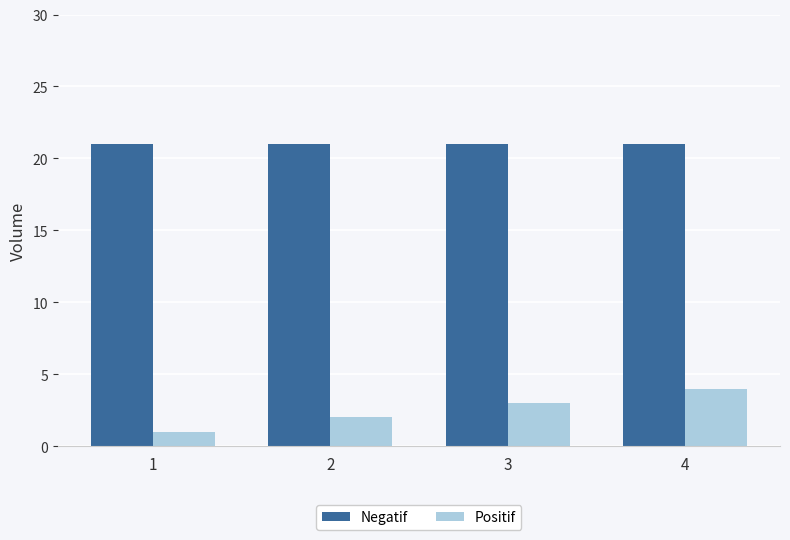

What is the value of the Negatif bar at the 4th from the left?

21